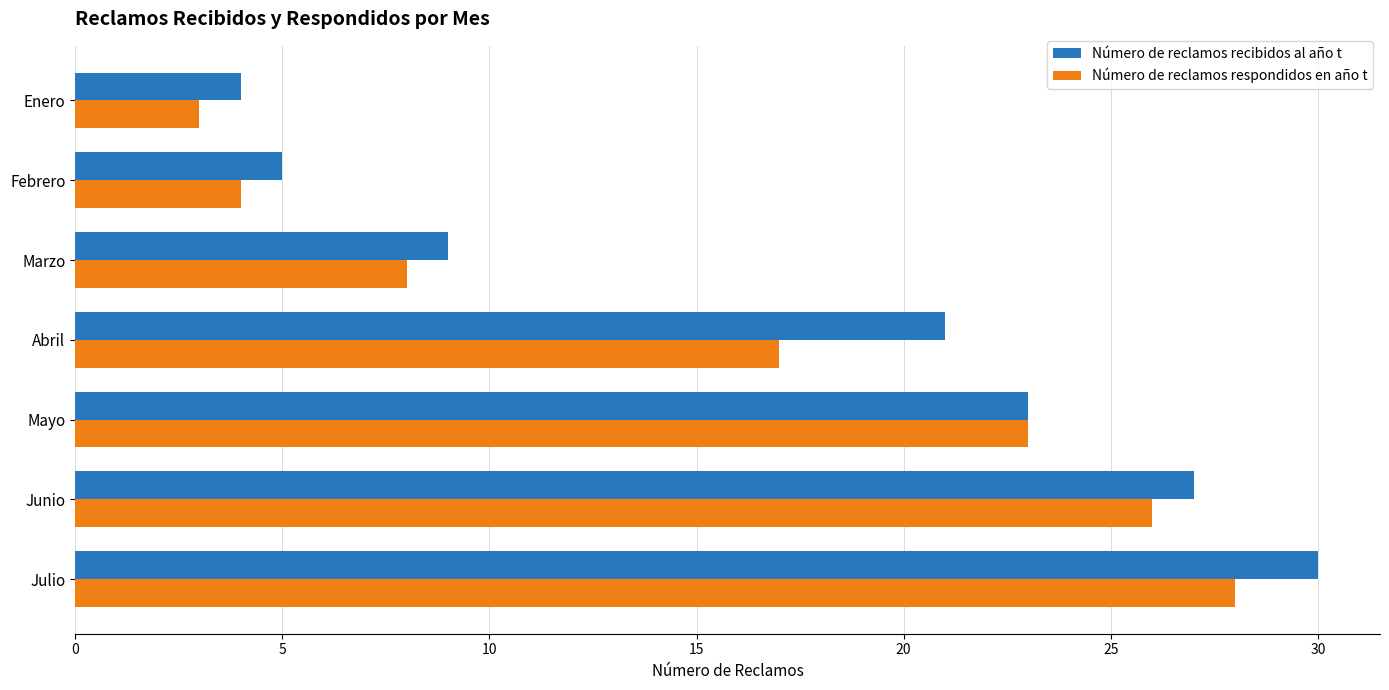

What is the difference between the maximum and minimum values in the Número de reclamos recibidos al año t series?

26